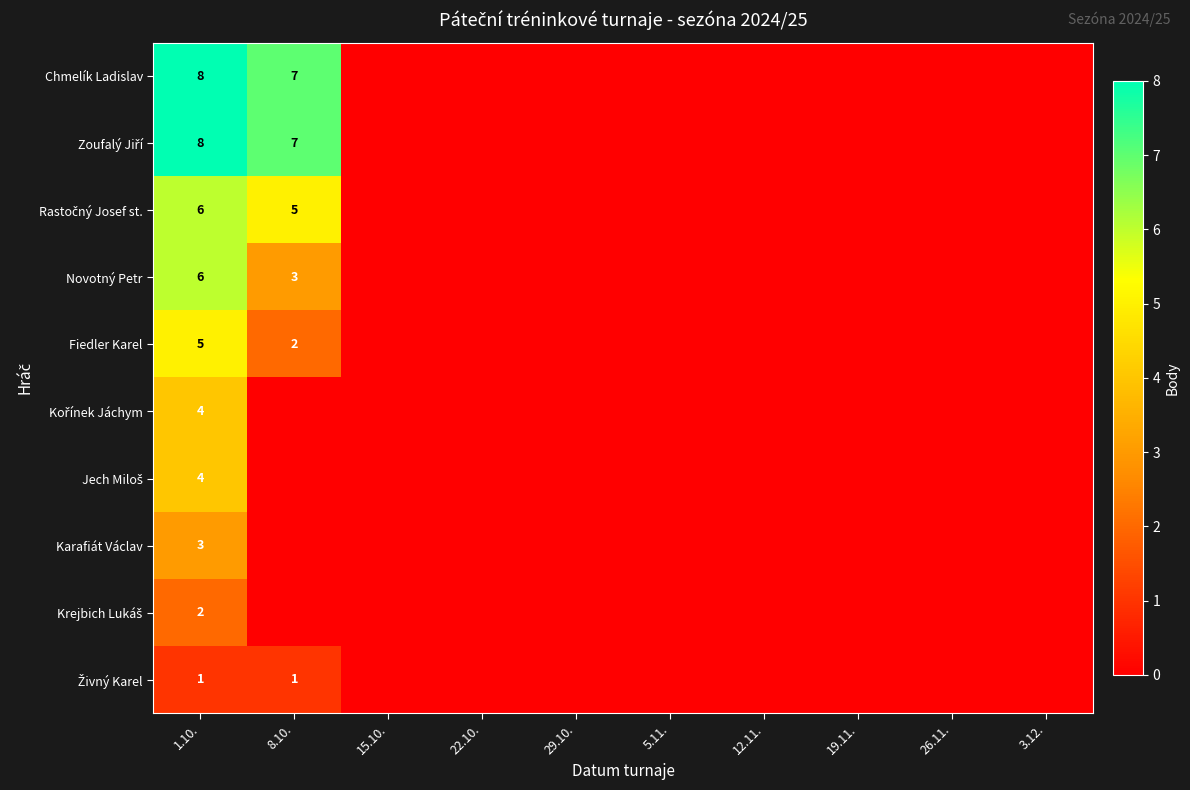

The Novotný Petr series shows 6 at 1.10.. True or false?

True